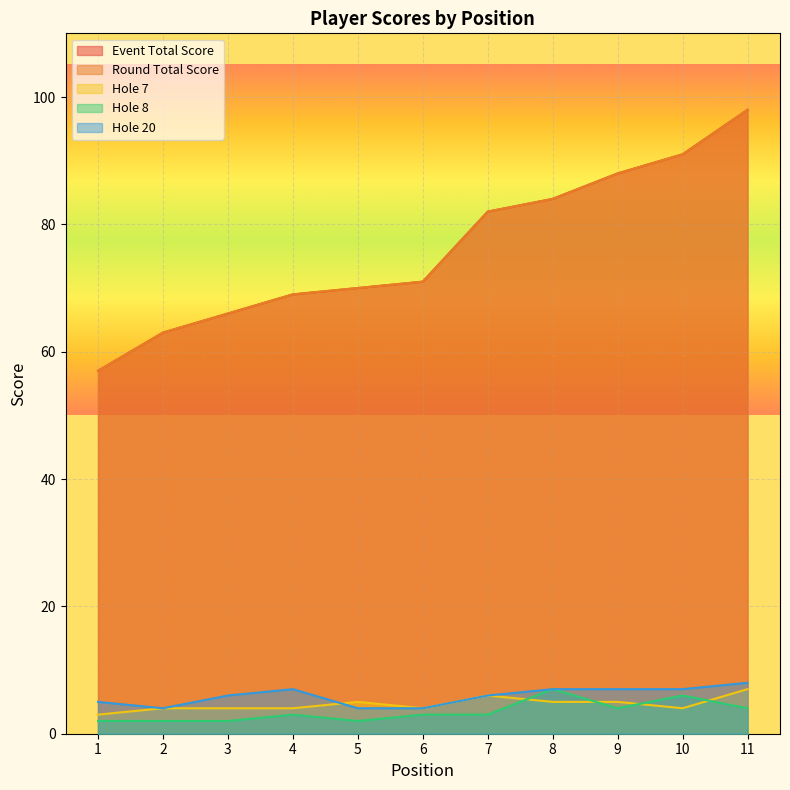

What is the difference between the hole_7 values at 4 and 9?

1